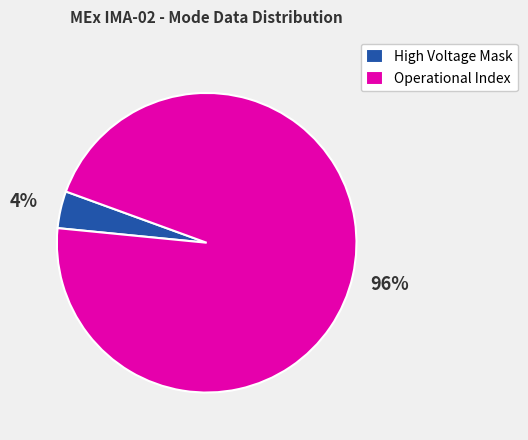

Which category has the biggest portion of the pie?

Operational Index